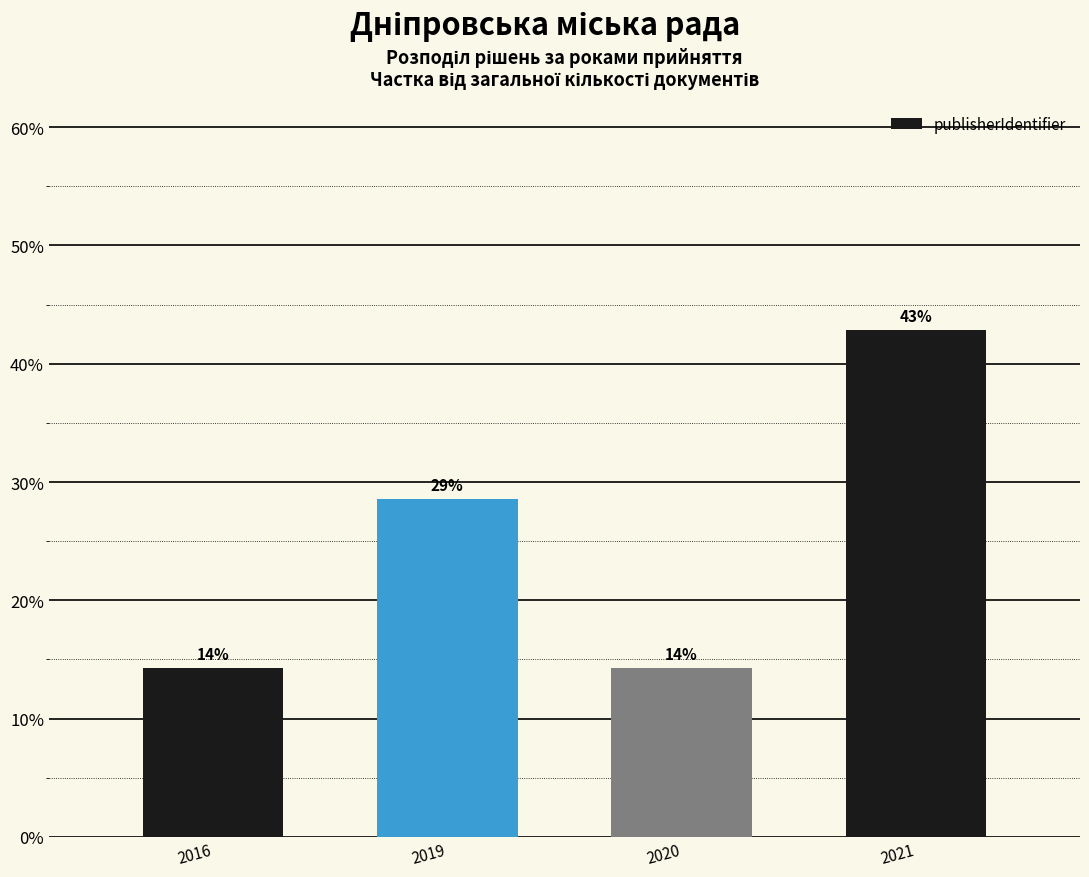

Reading left to right, what are all the values shown in this chart?

0.1	0.3	0.1	0.4